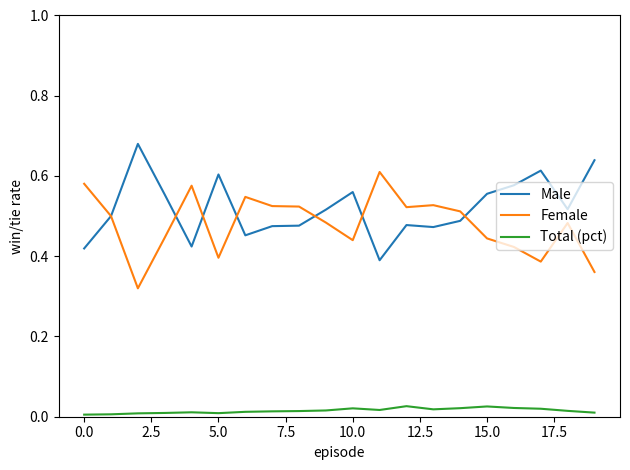

Which series has the largest total across all categories?

Male